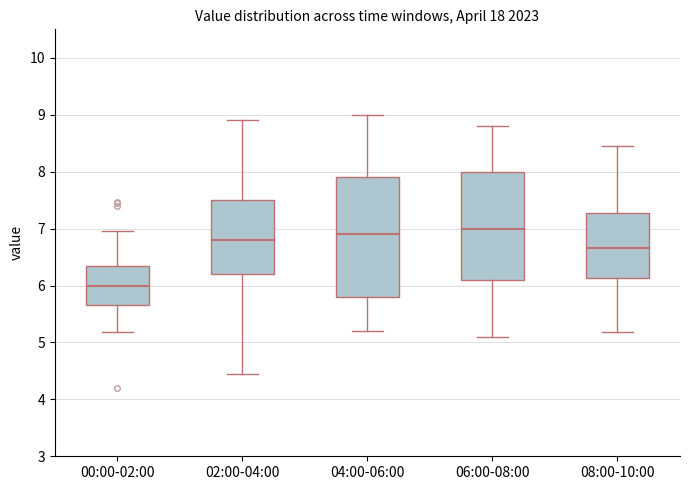

Reading left to right, transcribe this box plot: for each box, give where its median line is, the range the box spans, and where its two whiskers end, as read against the y-axis. The values are not printed on the chart, so give them approximately, as read against the axis.

00:00-02:00: median 6.0, box 5.7 to 6.4, whiskers 5.2 to 7.0
02:00-04:00: median 6.8, box 6.2 to 7.5, whiskers 4.5 to 8.9
04:00-06:00: median 6.9, box 5.8 to 7.9, whiskers 5.2 to 9.0
06:00-08:00: median 7.0, box 6.1 to 8.0, whiskers 5.1 to 8.8
08:00-10:00: median 6.7, box 6.1 to 7.3, whiskers 5.2 to 8.5